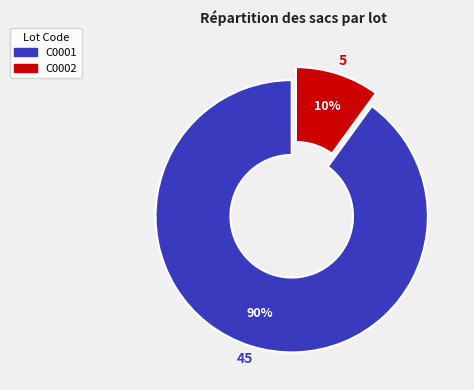

How many slices are in this pie chart?

2